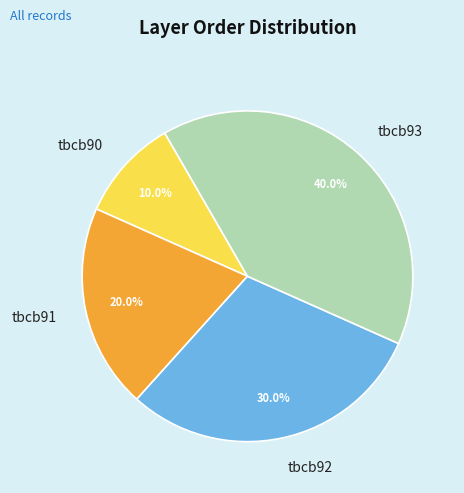

What is the smallest slice in the pie chart?

tbcb90